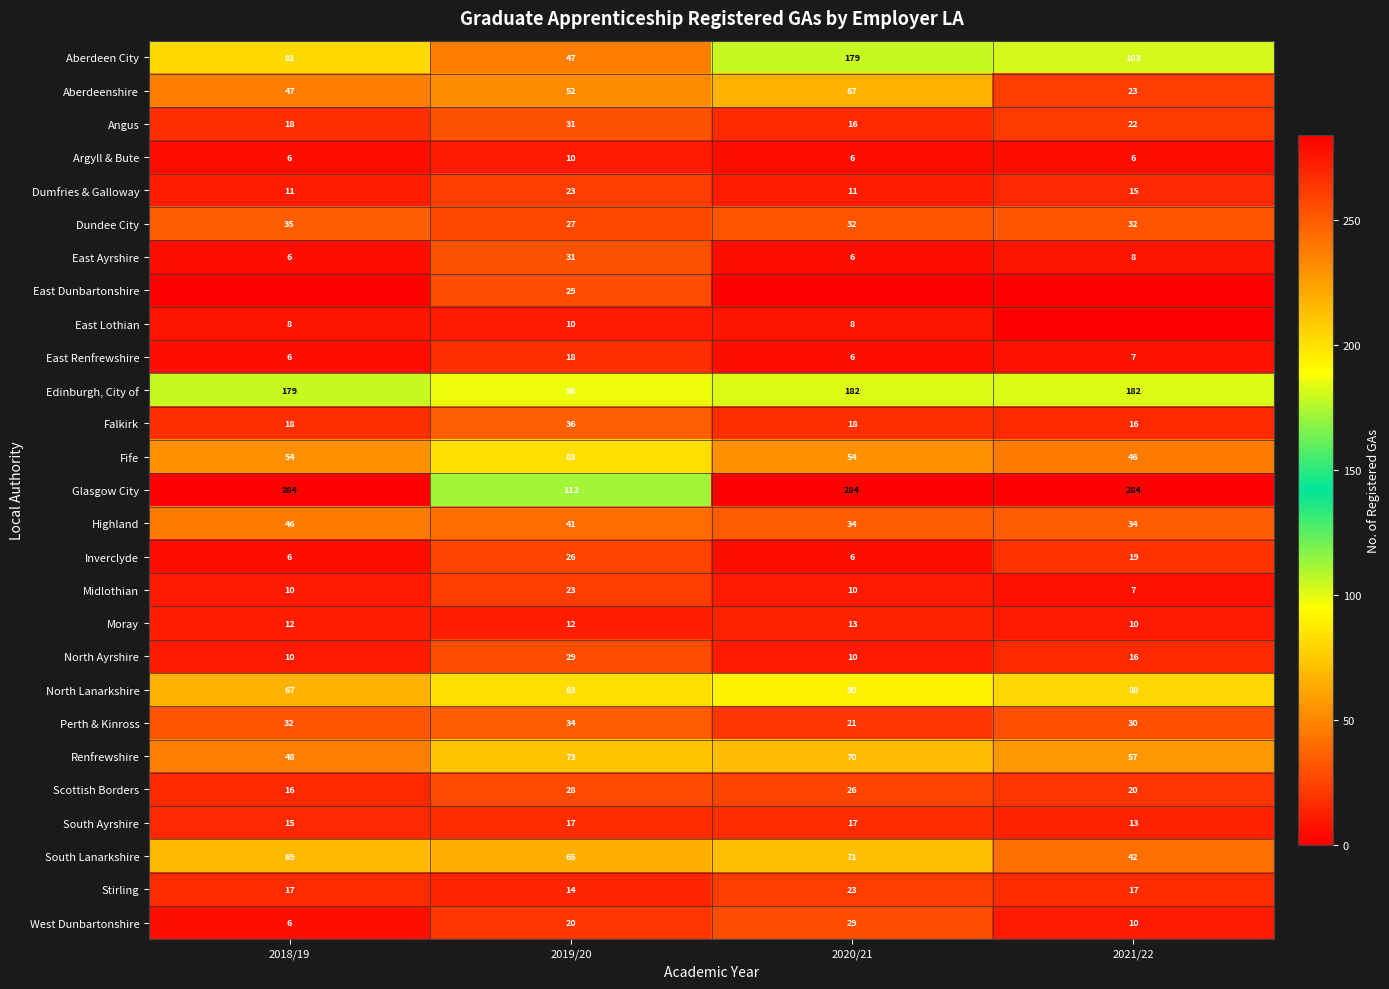

True or false: East Ayrshire has a value of 6 at 2020/21.

True